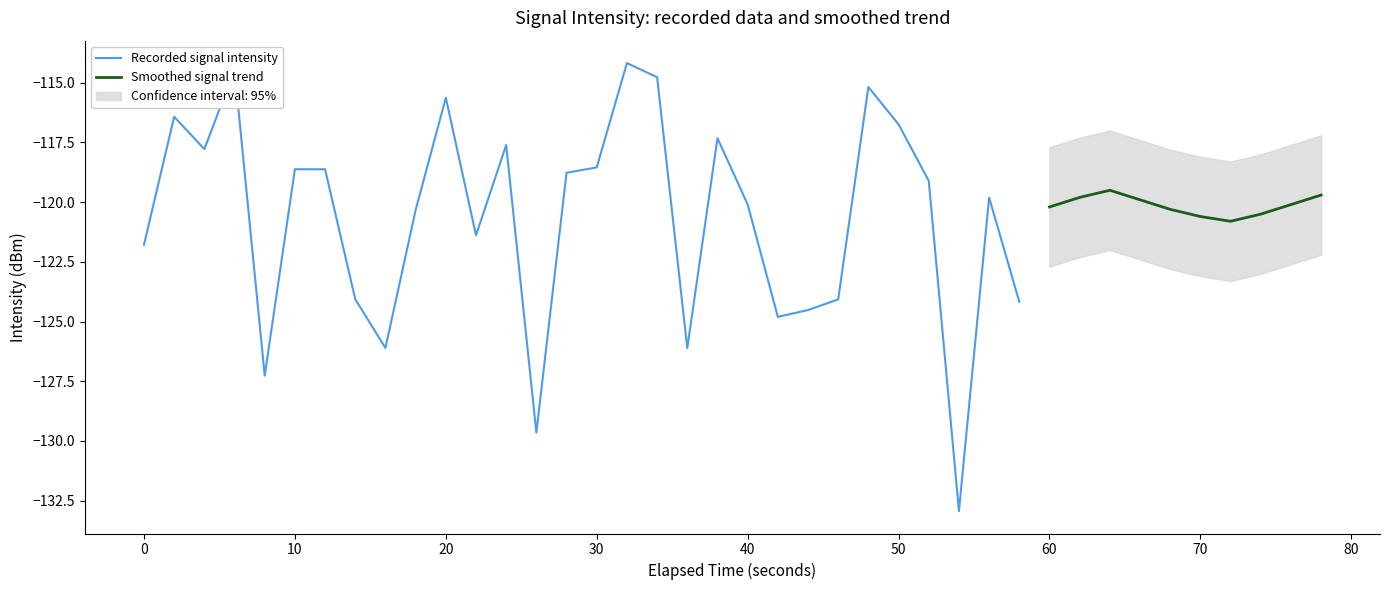

True or false: Recorded signal intensity has a value of -116.7 at 50.

True